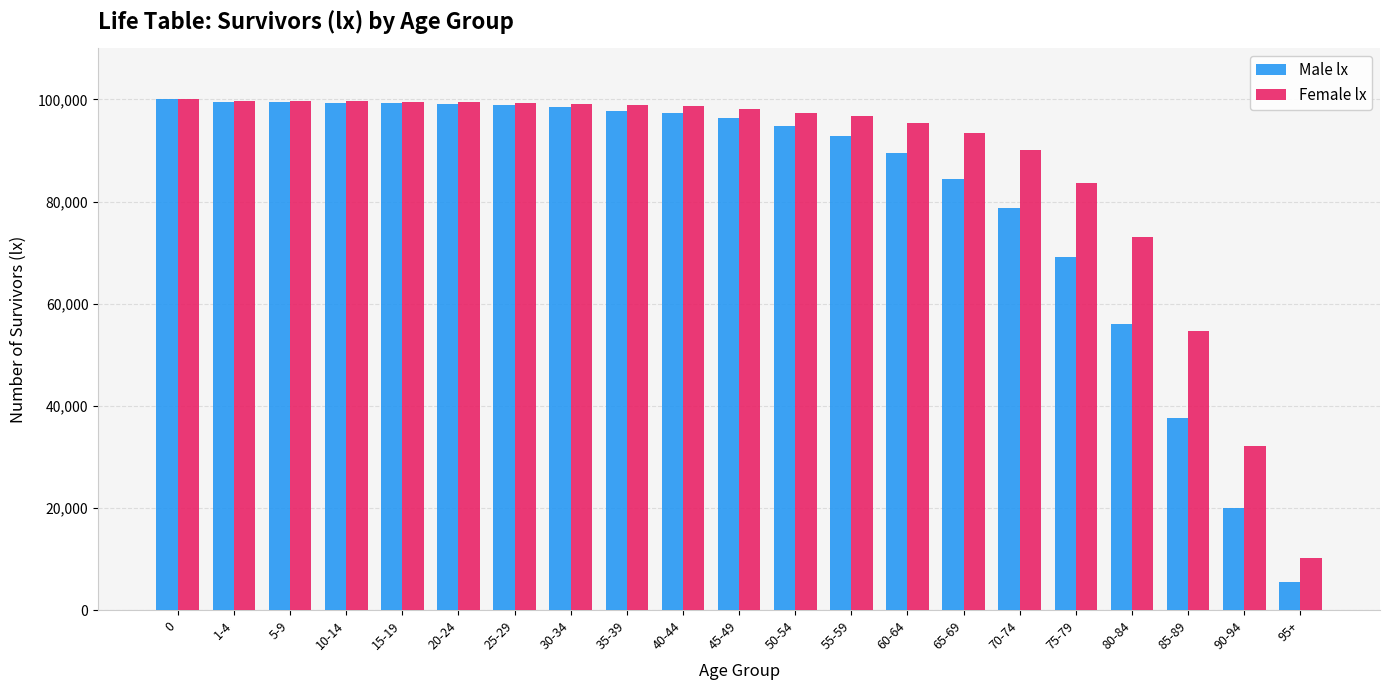

How many bars are there in total?

42